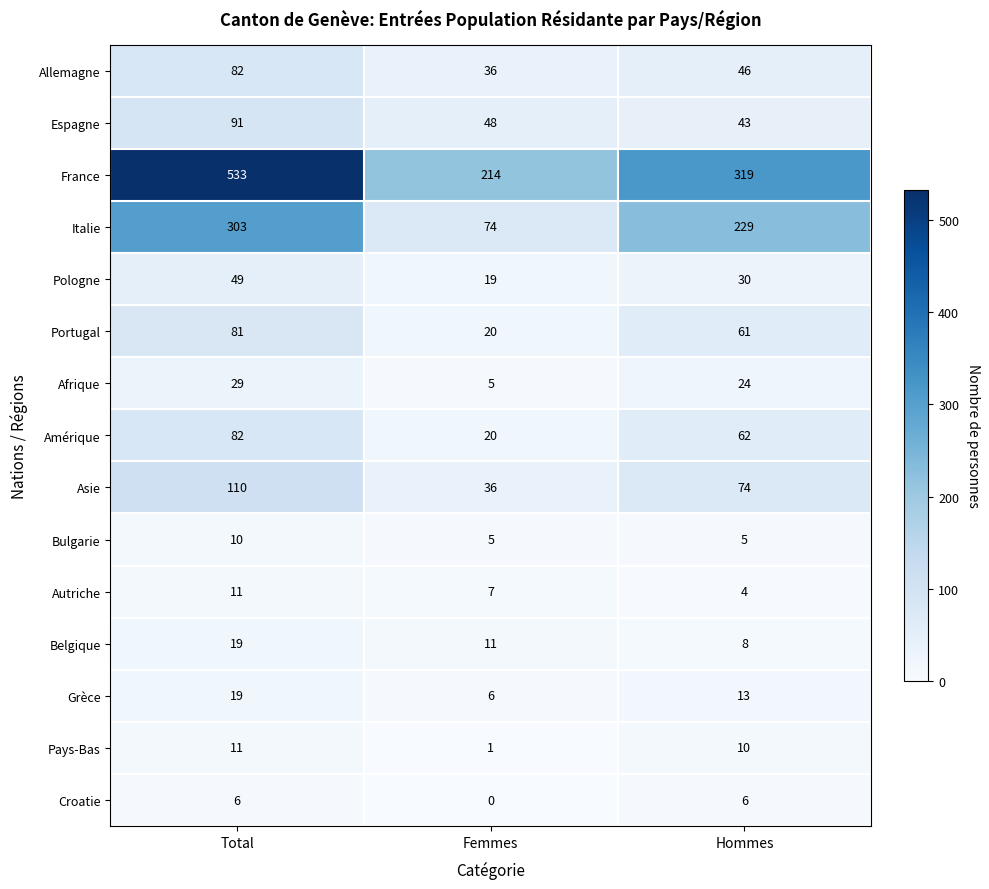

What is the sum of the Italie values at Femmes and Total?

377